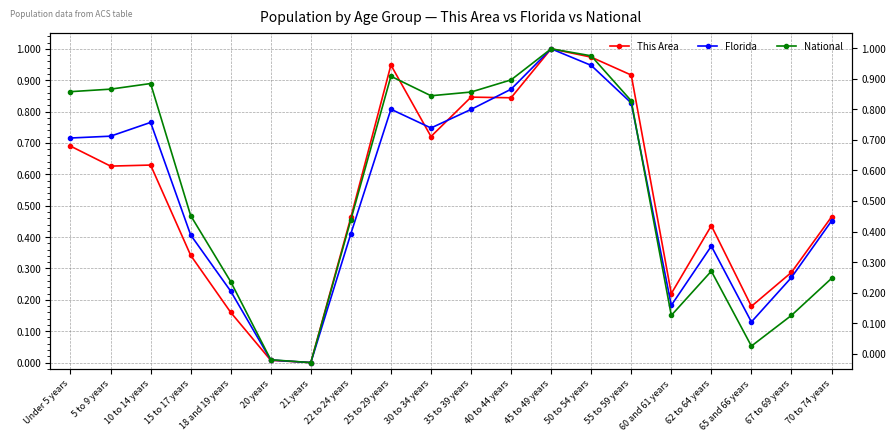

What is the average value of the This Area series?

0.5